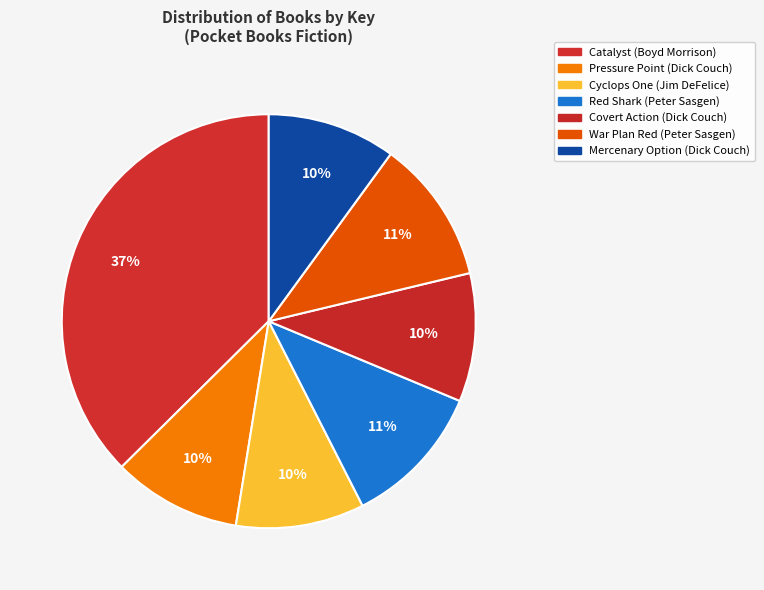

Is it true that Catalyst (Boyd Morrison) is 27% of the pie?

False